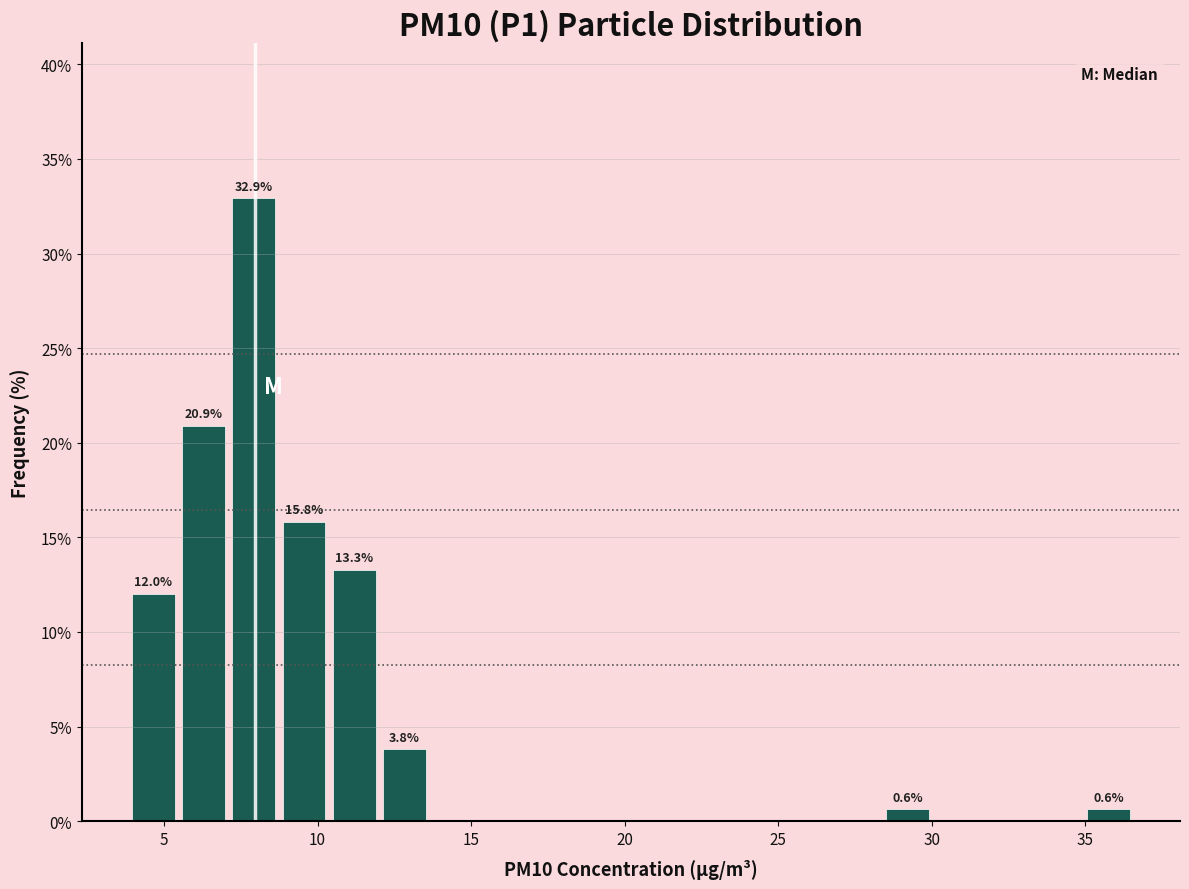

Read against the x-axis, roughly where is the centre of the tallest bar?

8.0